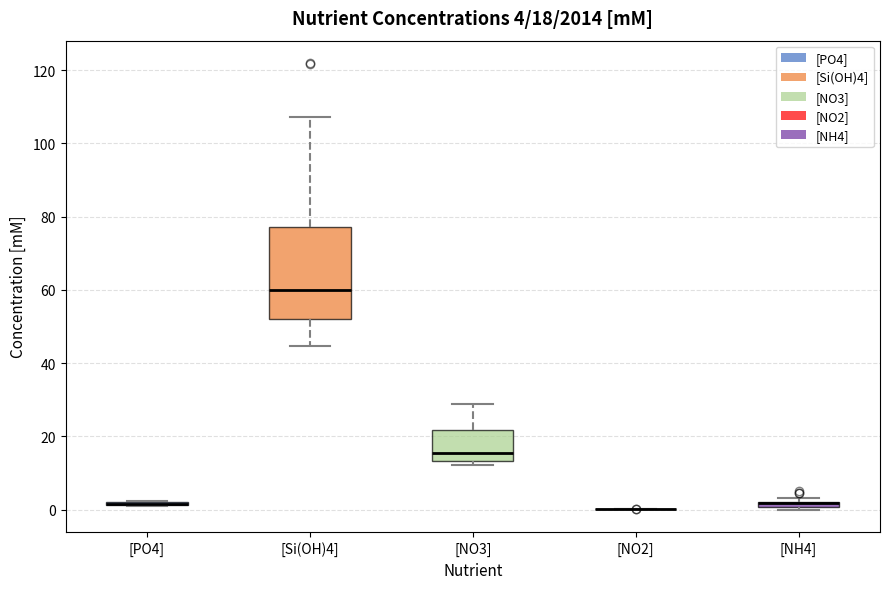

Which box is the tallest, from its lower edge to its upper edge?

[Si(OH)4]